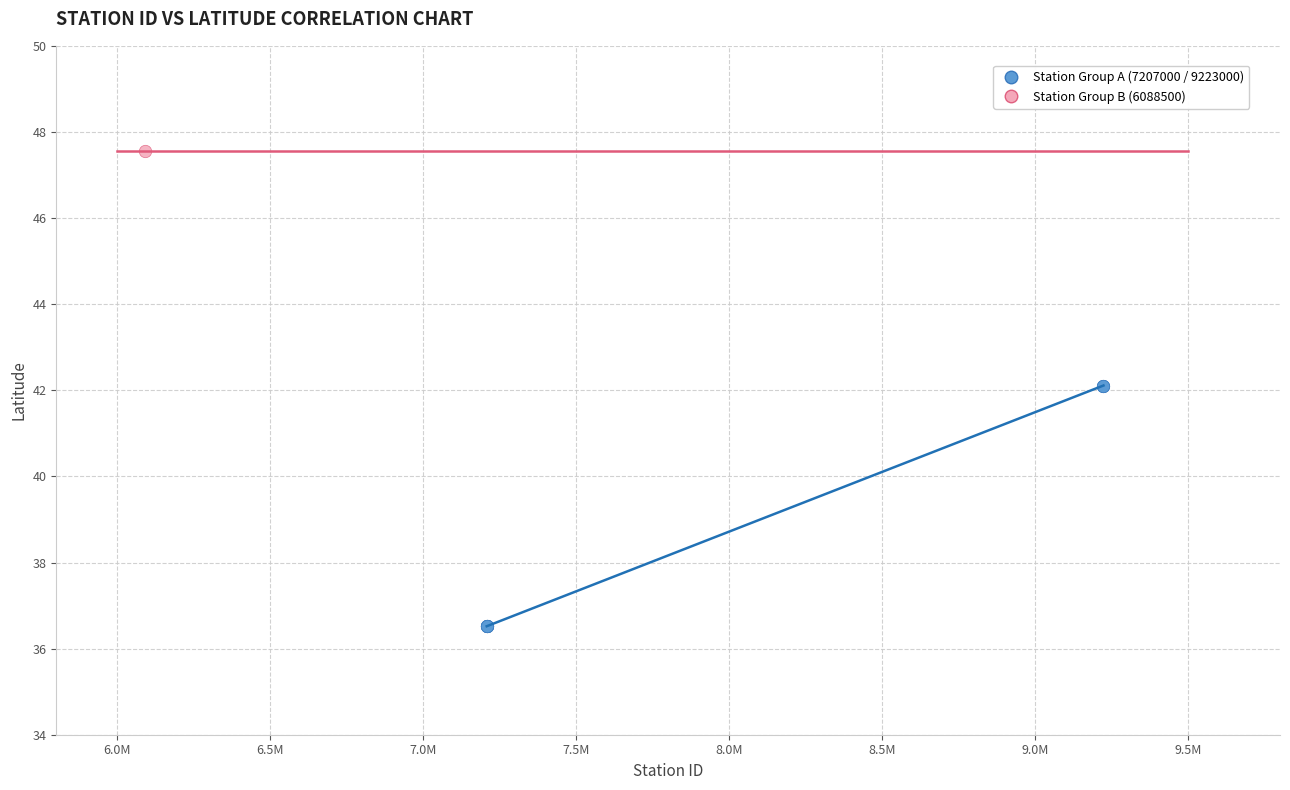

What are all the series names shown in the legend?

Station Group A (7207000 / 9223000), Station Group B (6088500)